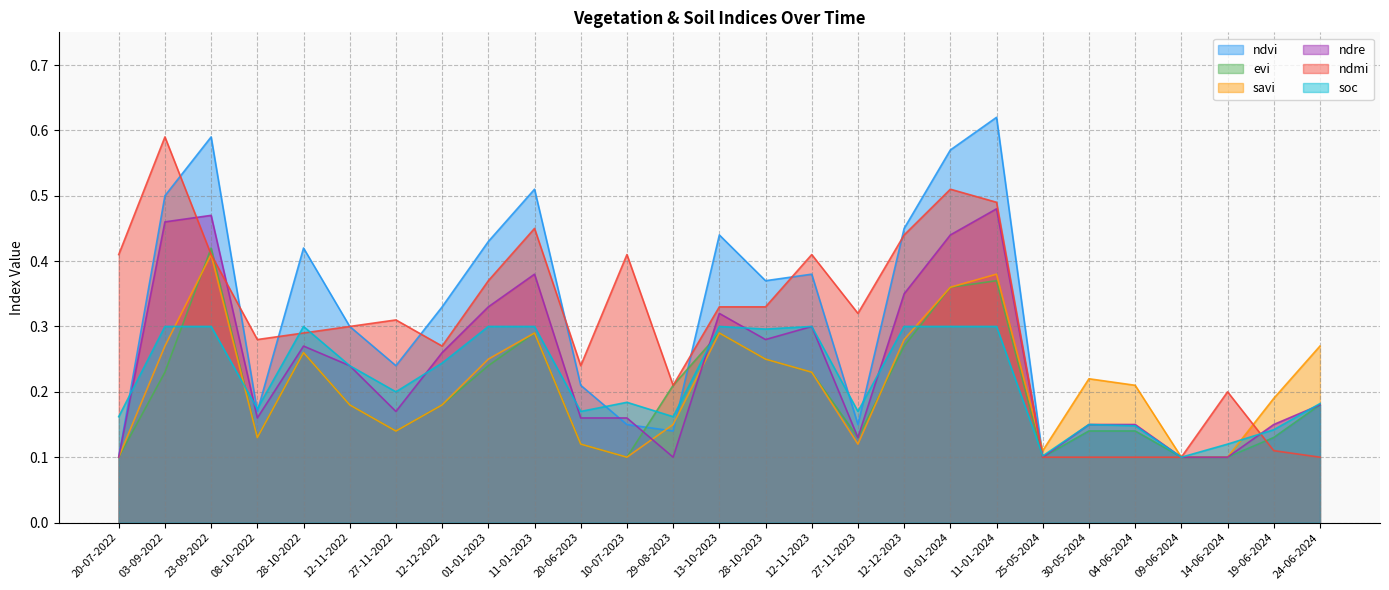

Which has a higher value, 28-10-2022 or 27-11-2023?

28-10-2022